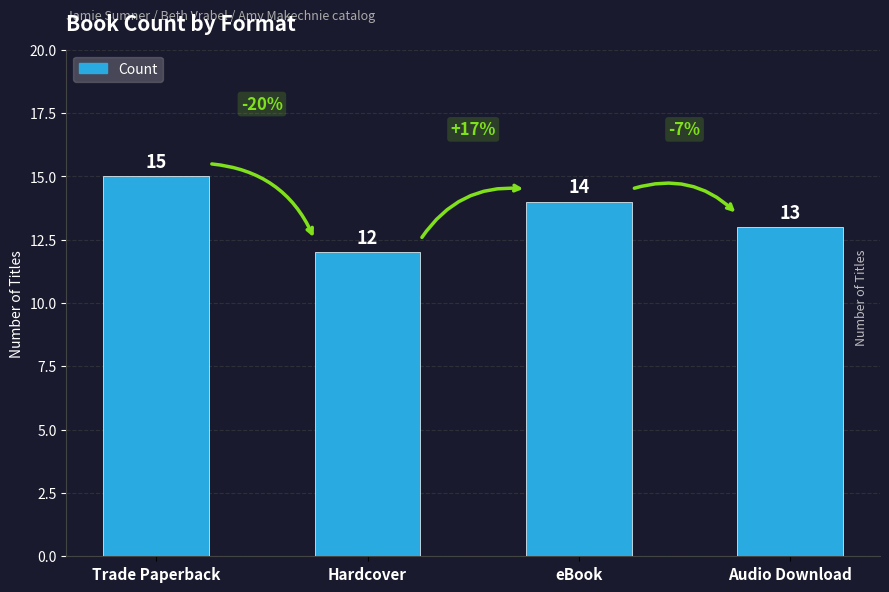

What is the label of the 2nd bar from the left?

Hardcover